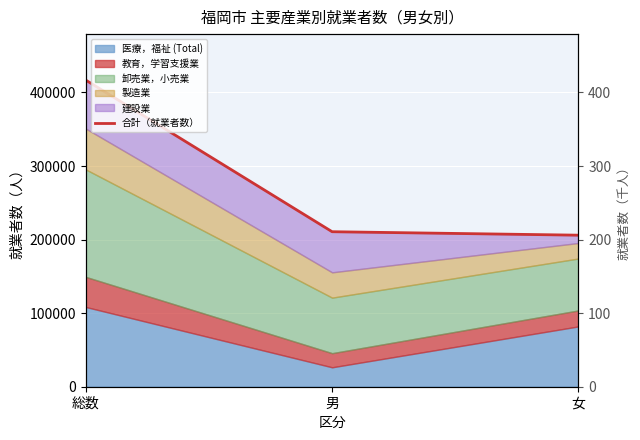

What is the difference between the values at 総数 and 女?

210800